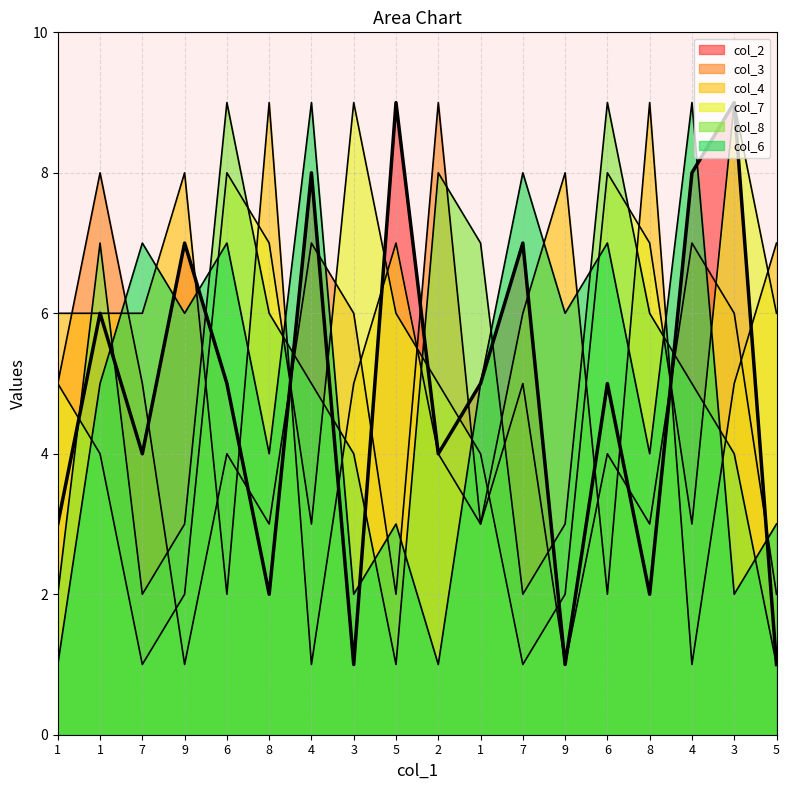

True or false: col_4 has more than 2 interior local peaks.

True